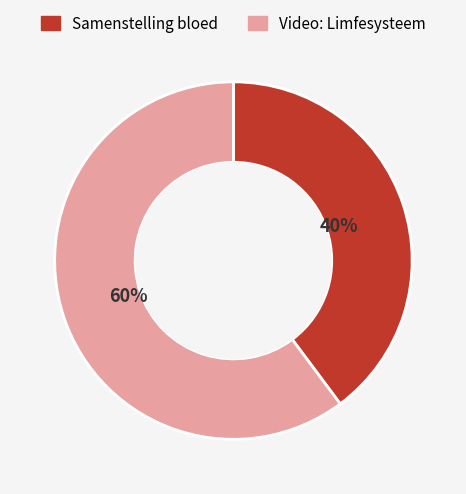

Count the number of slices in the pie.

2